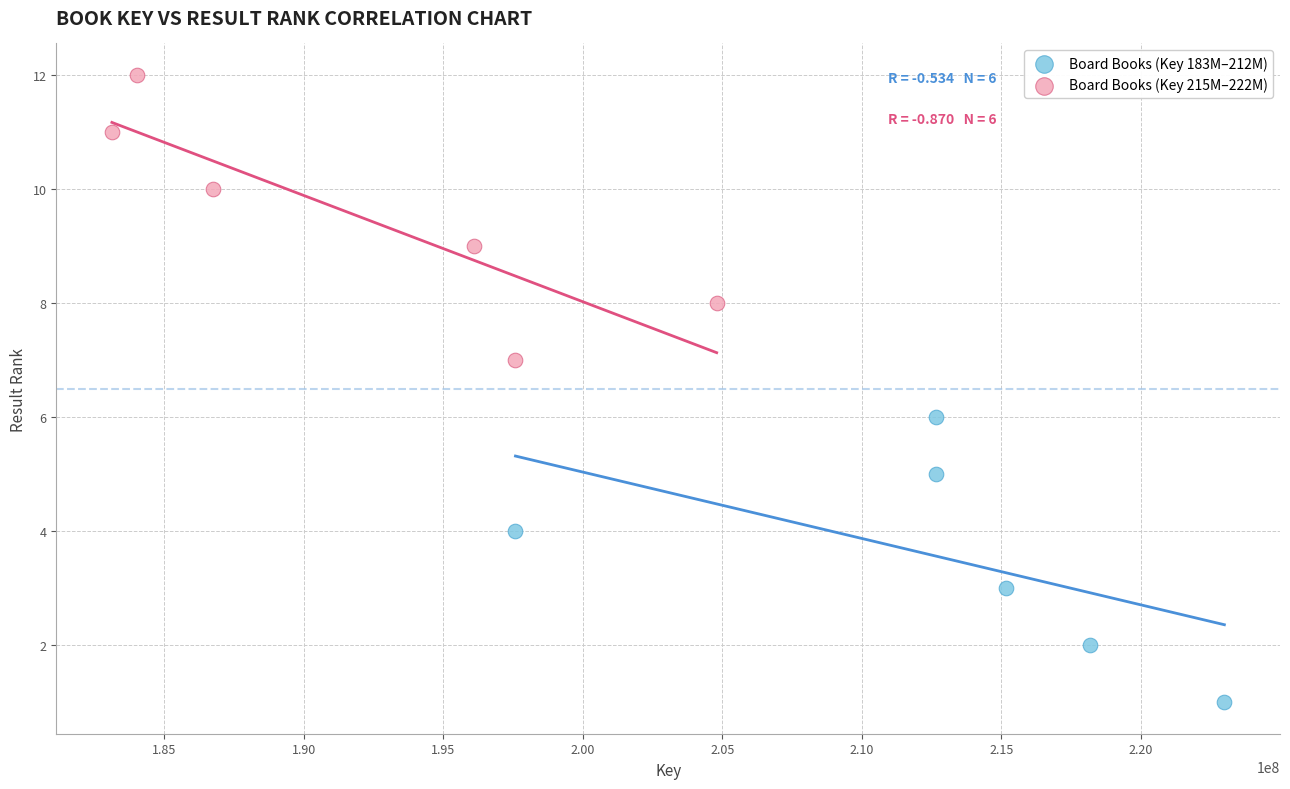

Which series contains the highest Y value?

Board Books (Key 215M–222M)